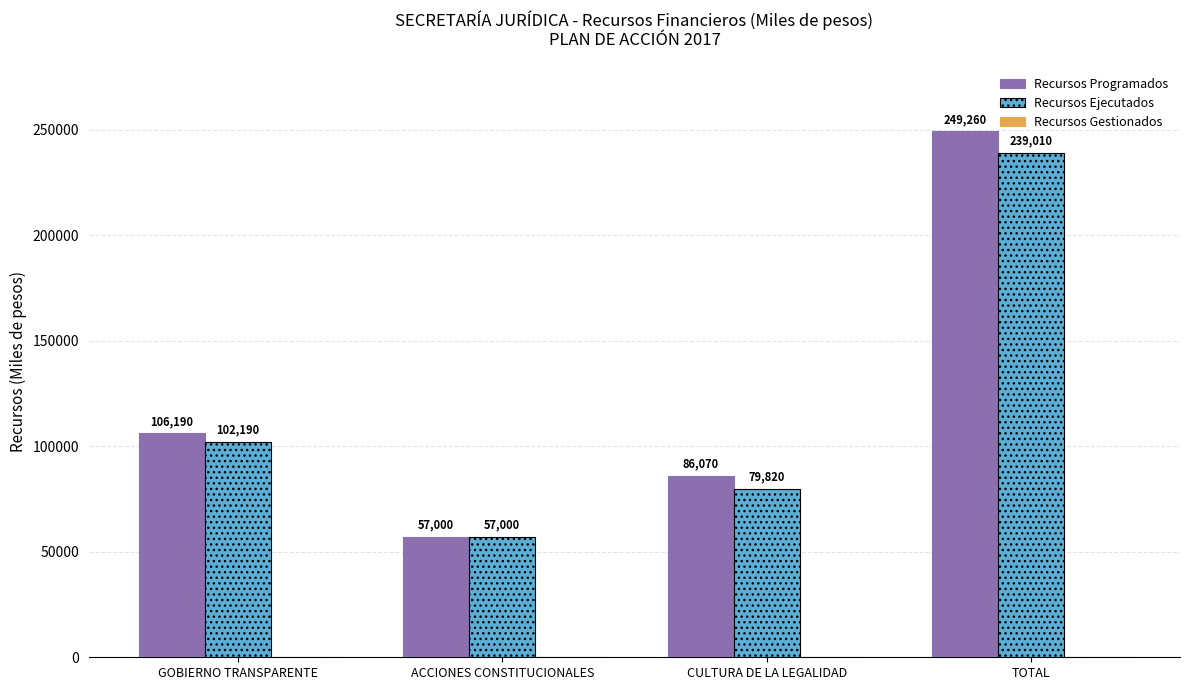

At which label is Recursos Ejecutados closest to 148005?

GOBIERNO TRANSPARENTE